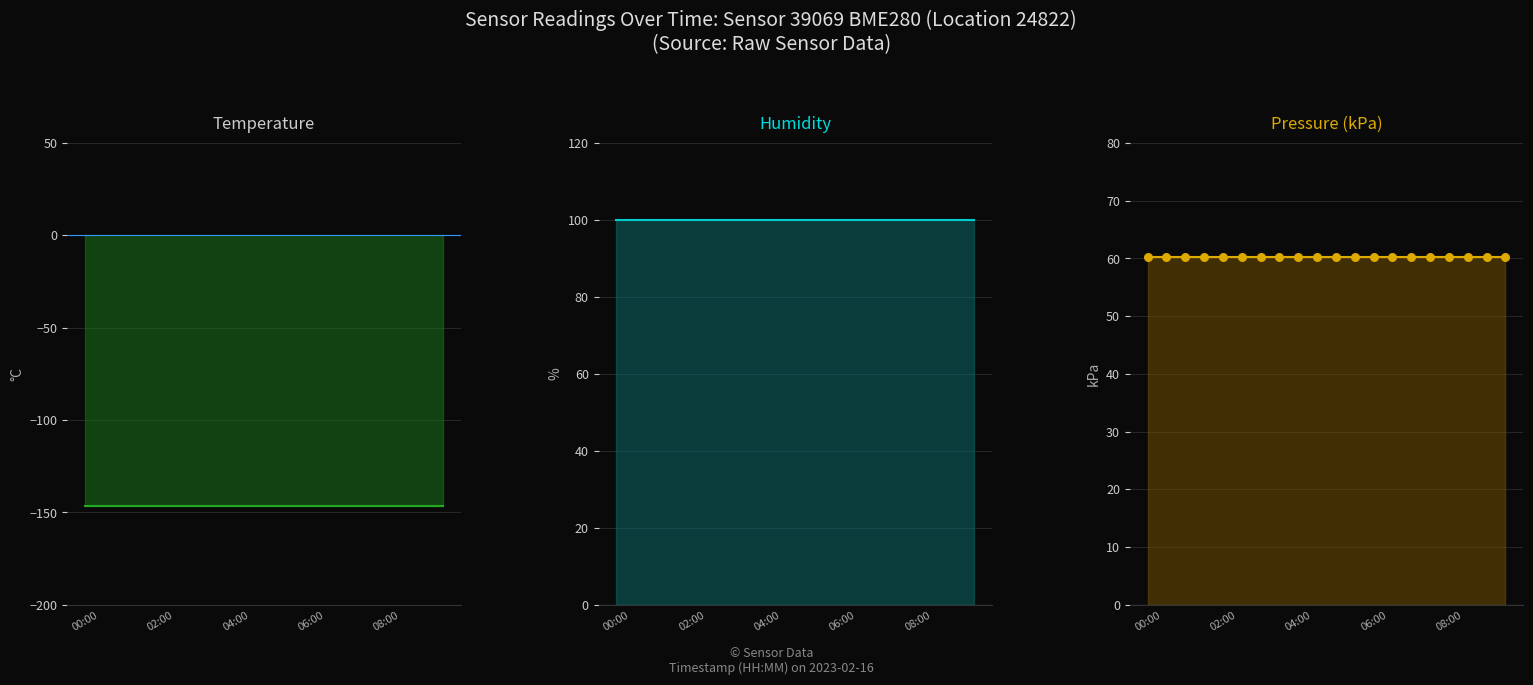

Which series has the widest spread of Y values?

temperature